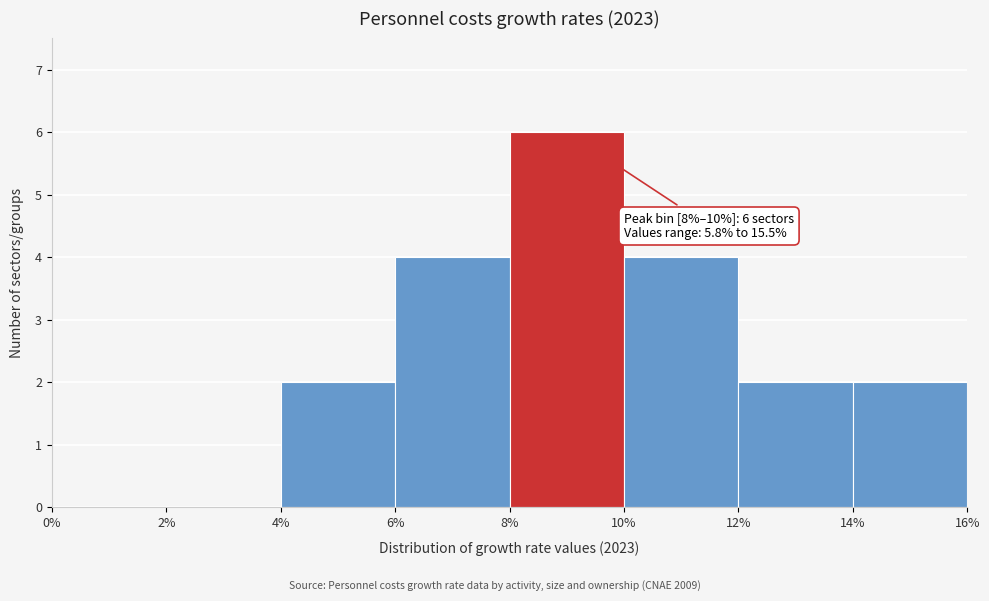

Over which range of the x-axis is the bar tallest?

8% to 10%